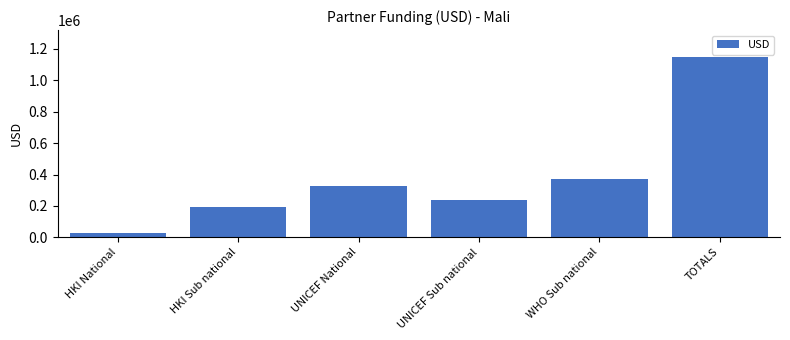

Are the bars grouped side by side (vs. stacked)?

No